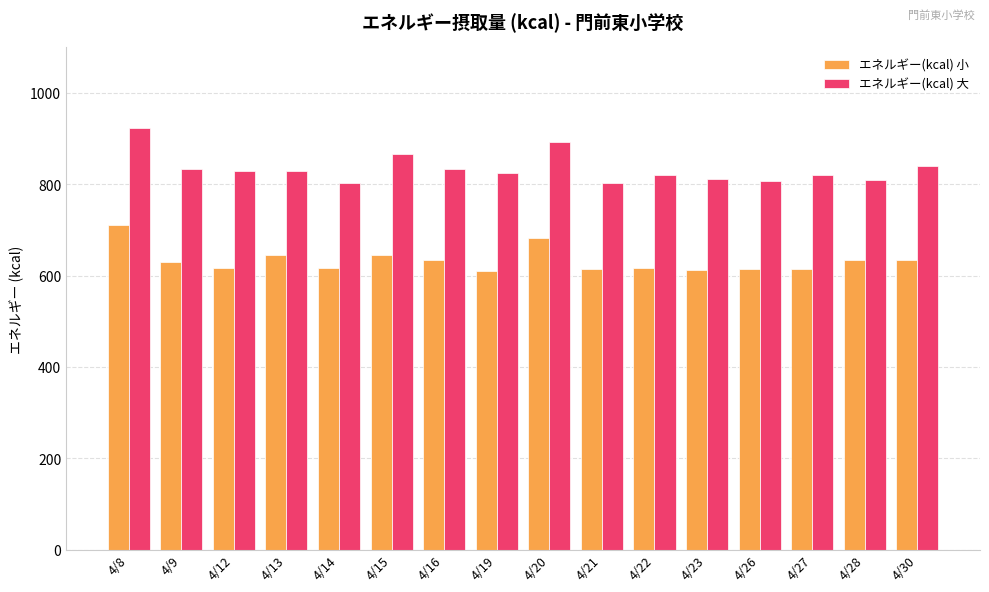

Does the chart contain any negative values?

No